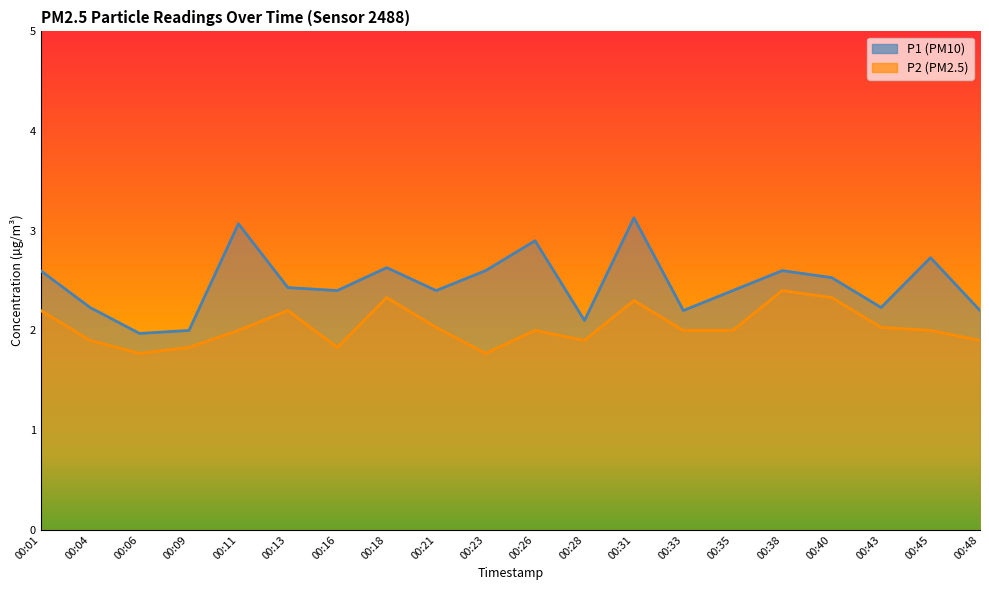

Is it true that P1 equals 2.4 at 00:35?

True